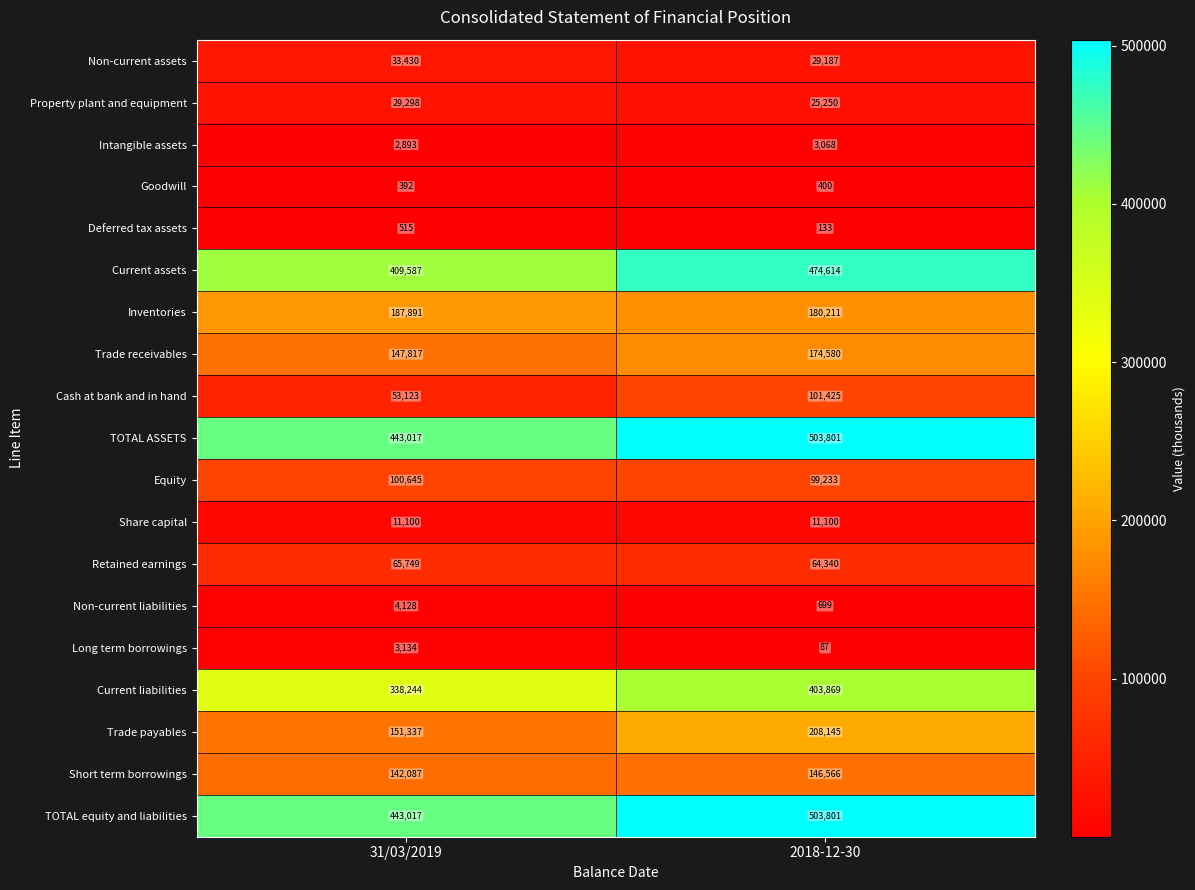

How many distinct data groups are displayed?

19